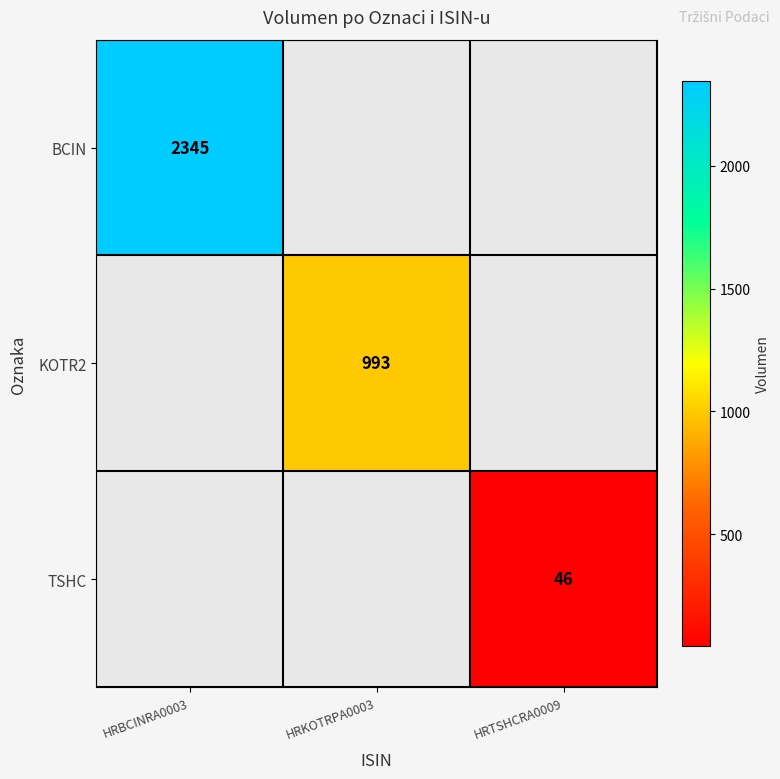

Is it true that KOTR2 equals 1458 at HRKOTRPA0003?

False